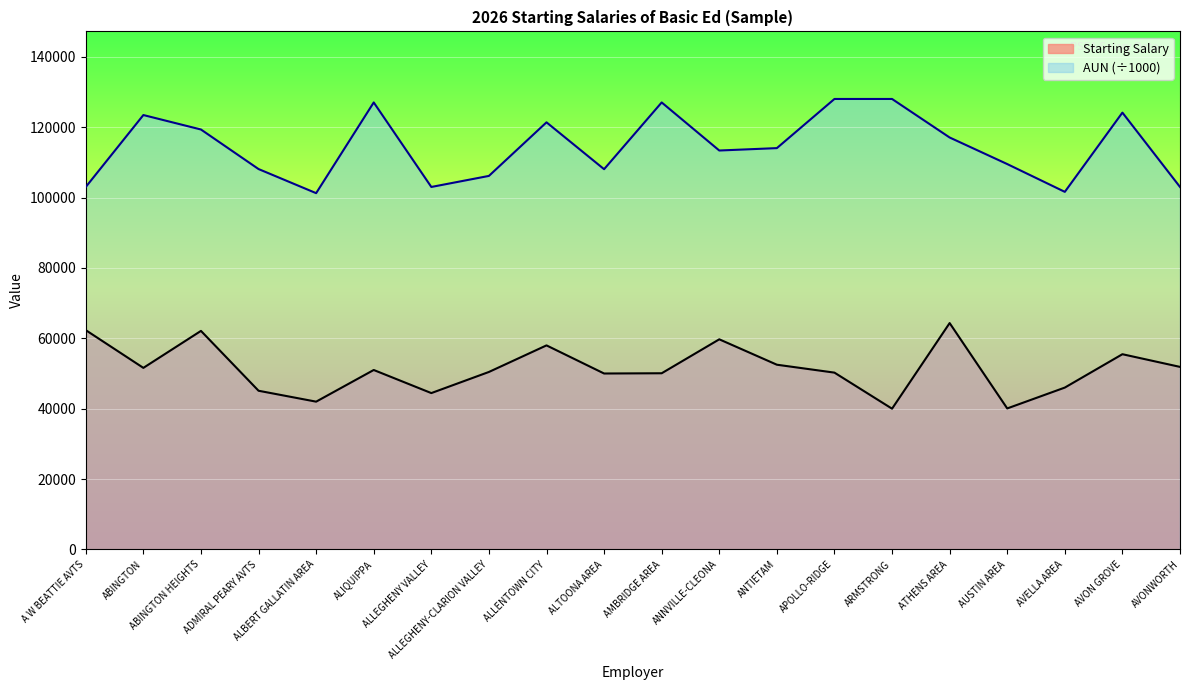

At which label is Starting Salary closest to 52167?

AVONWORTH